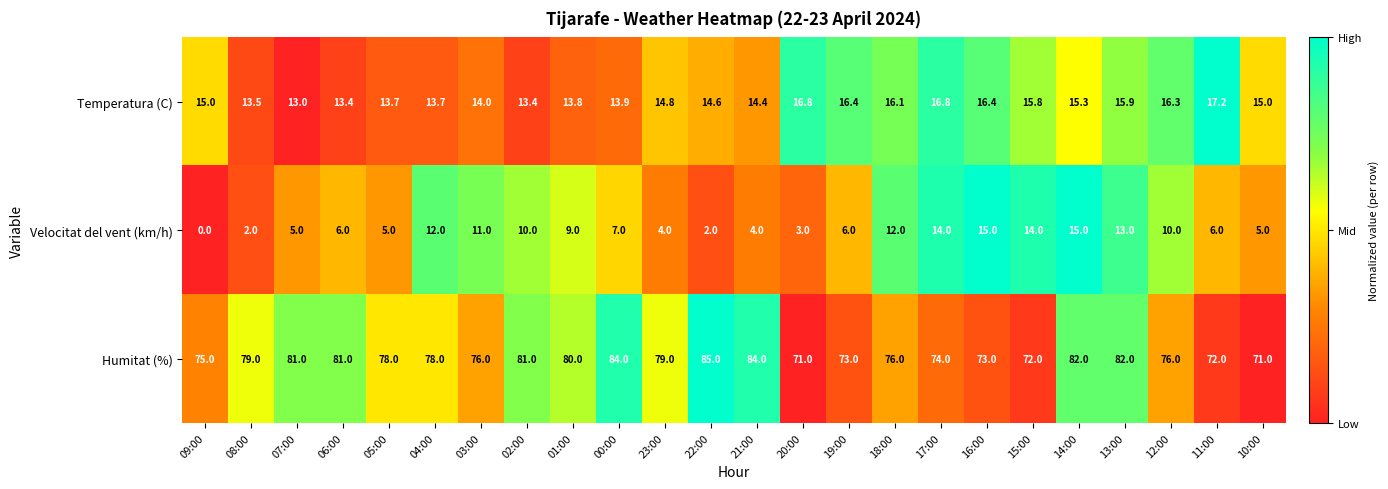

What is the highest value of the Velocitat del vent (km/h) series?

15.0